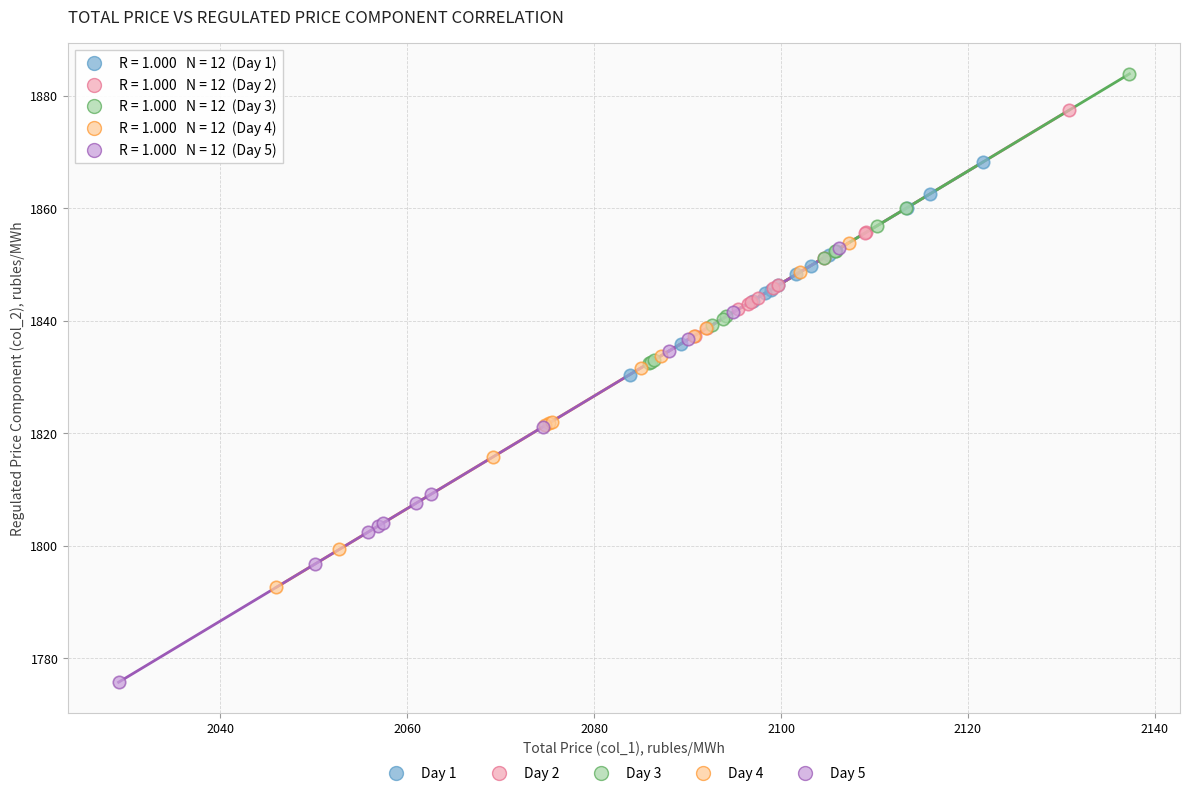

Which series reaches the maximum Y coordinate?

Day 3